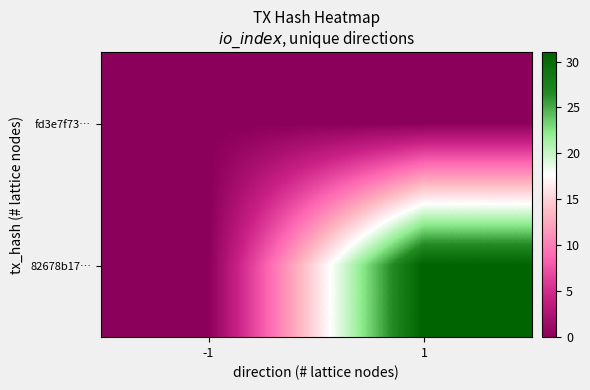

Reading left to right, what are all the values shown in this chart?

fd3e7f73…: -1=0	1=0
82678b17…: -1=0	1=31